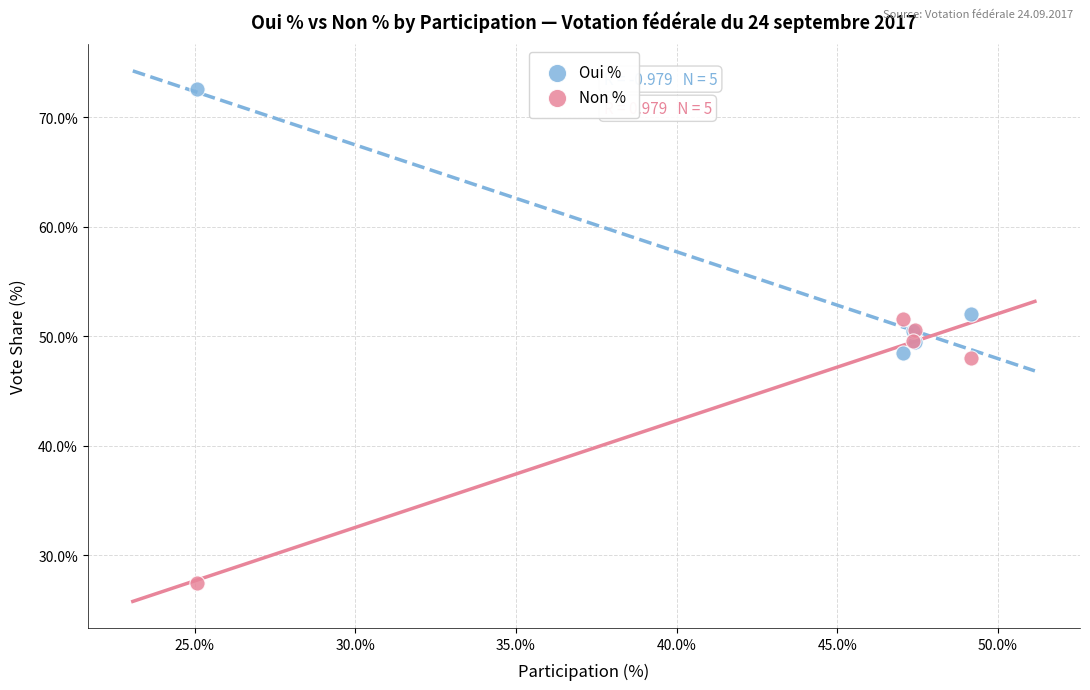

Which series contains the lowest Y value?

Non %